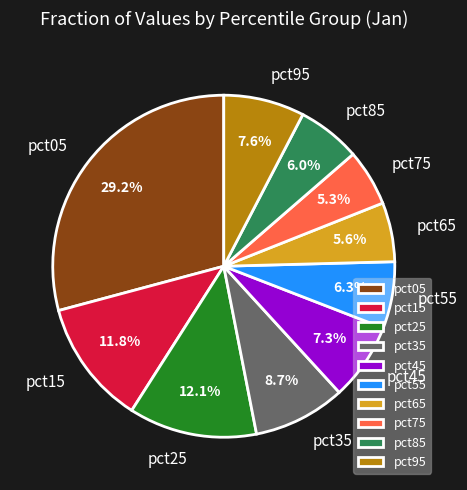

Does pct75 represent more than half of the total?

No